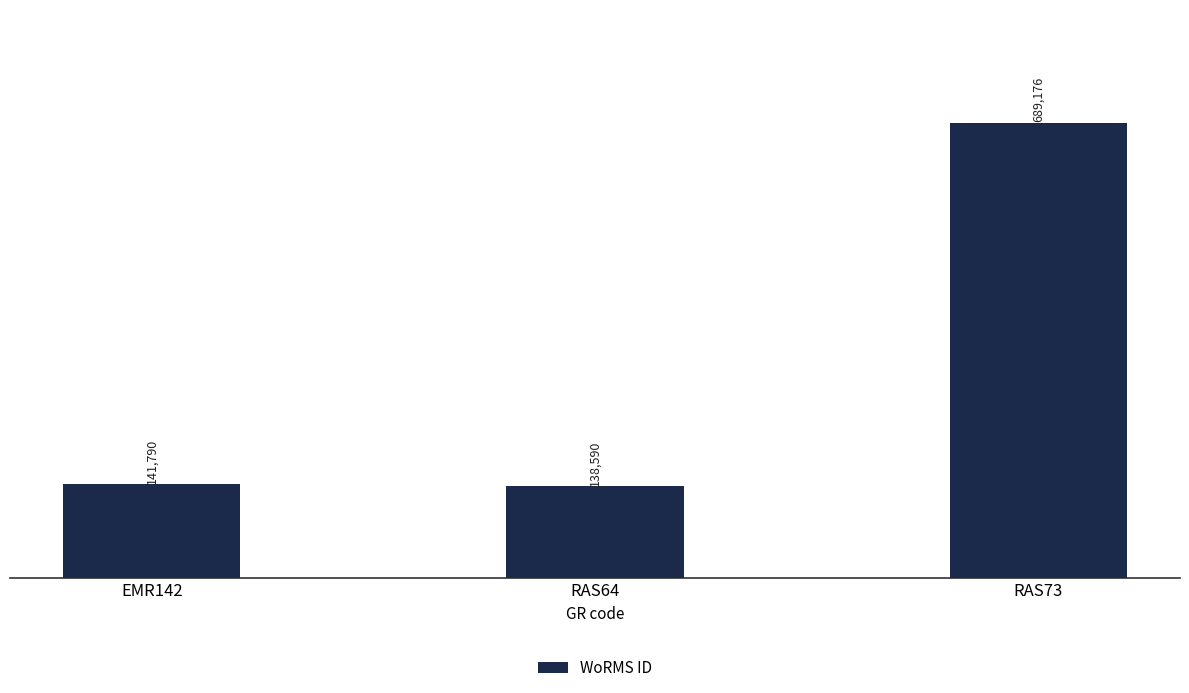

List the labels in order of value, smallest first.

RAS64, EMR142, RAS73